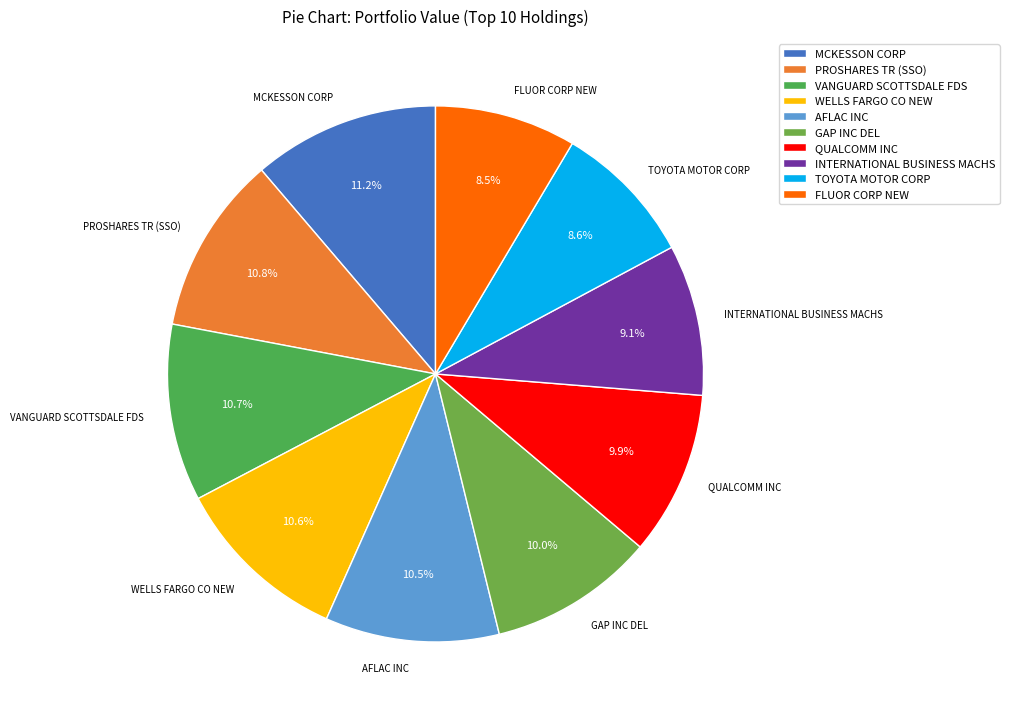

What percentage is the VANGUARD SCOTTSDALE FDS slice, to the nearest percent?

11%